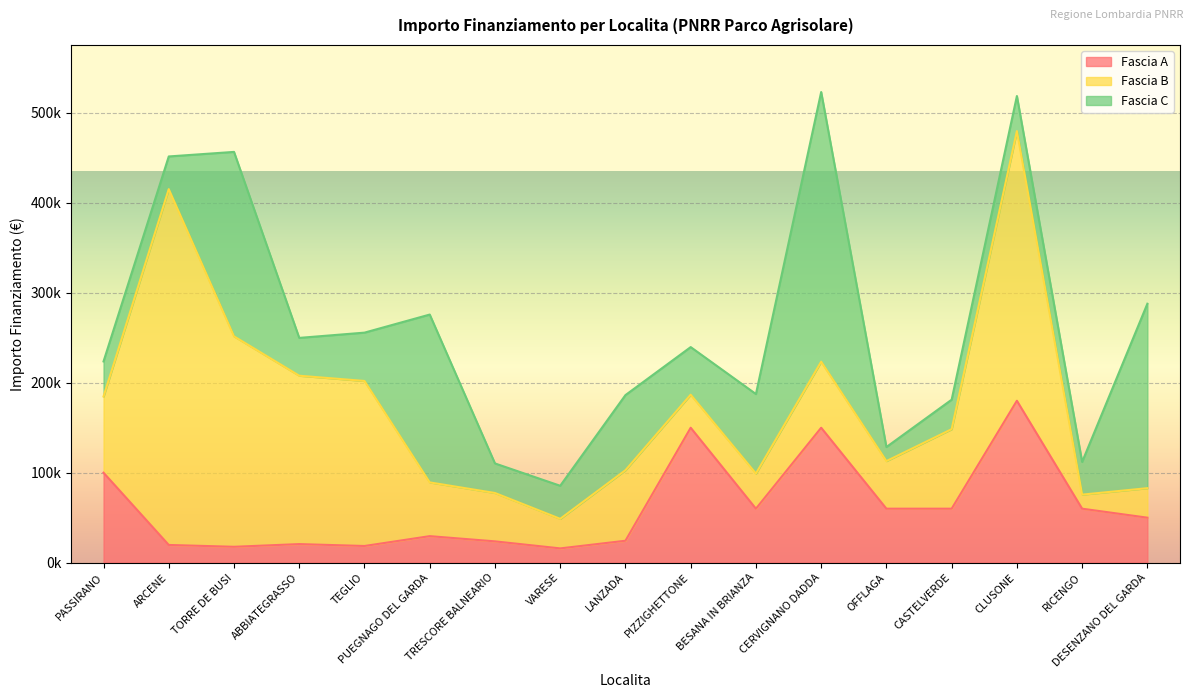

What value does the Fascia C series have at TRESCORE BALNEARIO?

32868.0